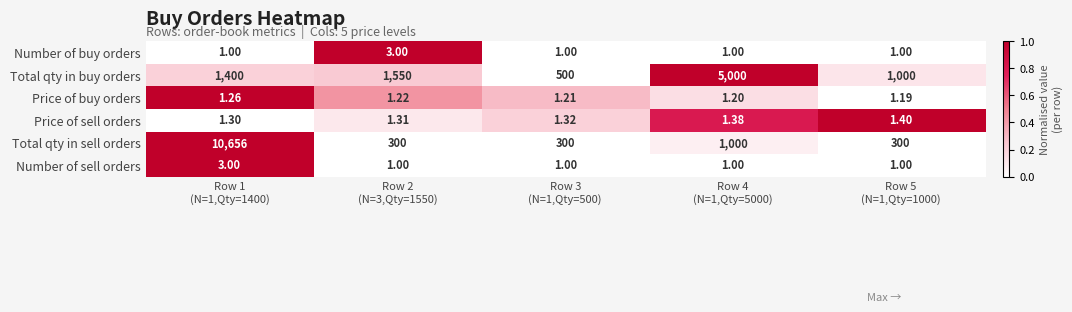

Which series has the largest total across all categories?

Total qty in sell orders